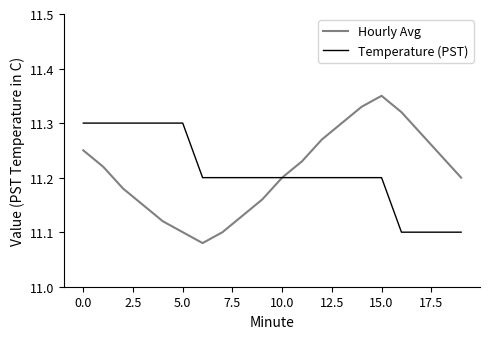

Which series has the largest range (max minus min)?

Hourly Avg